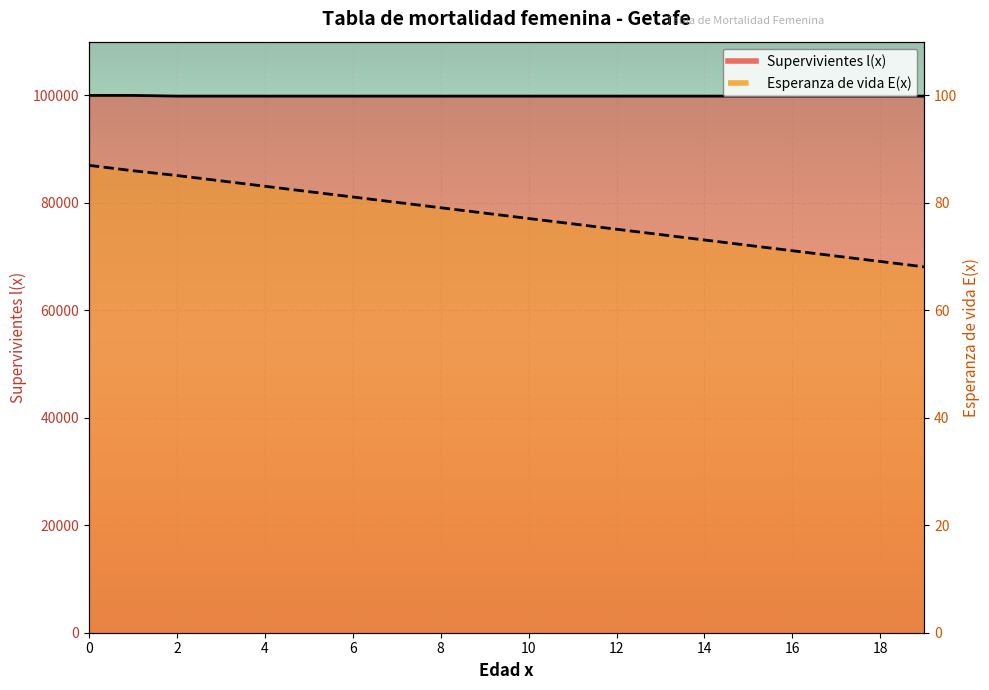

True or false: Supervivientes l(x) and Esperanza de vida E(x) intersect in this chart.

False